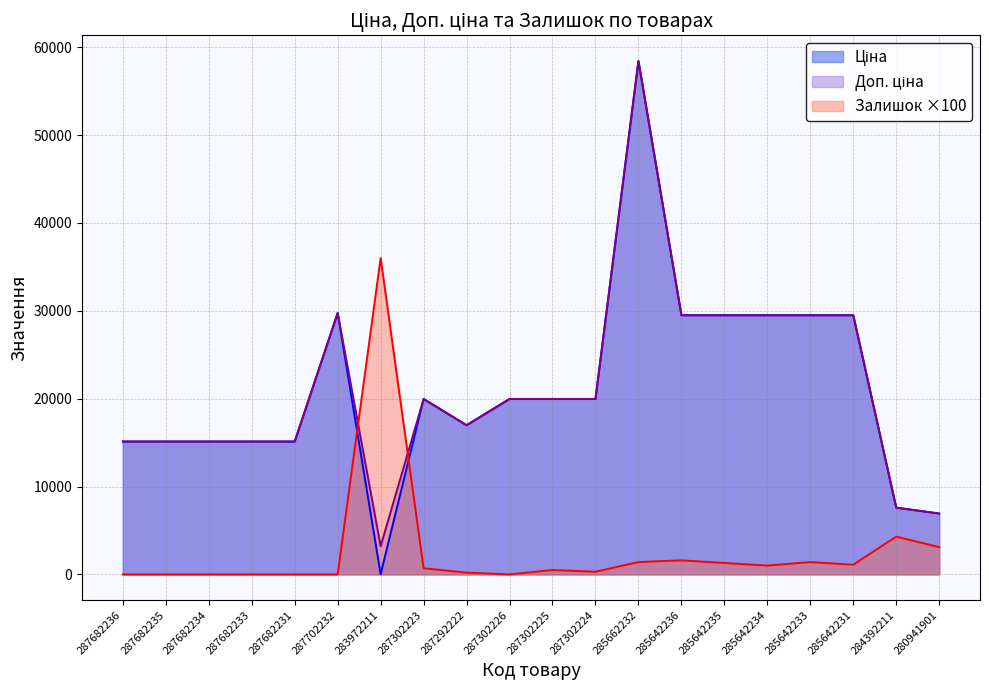

Which series changed the most between 287682234 and 285642233?

Ціна